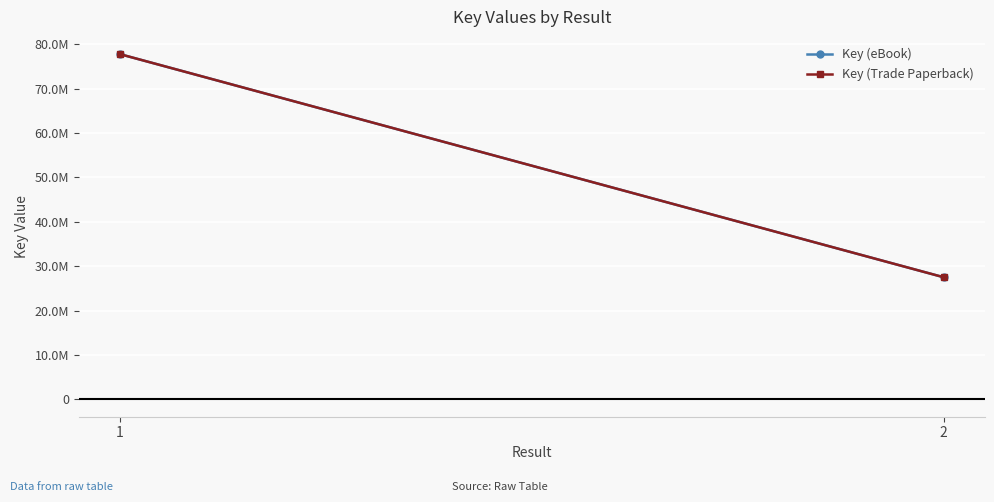

What is the lowest value of the Key (Trade Paperback) series?

27512689